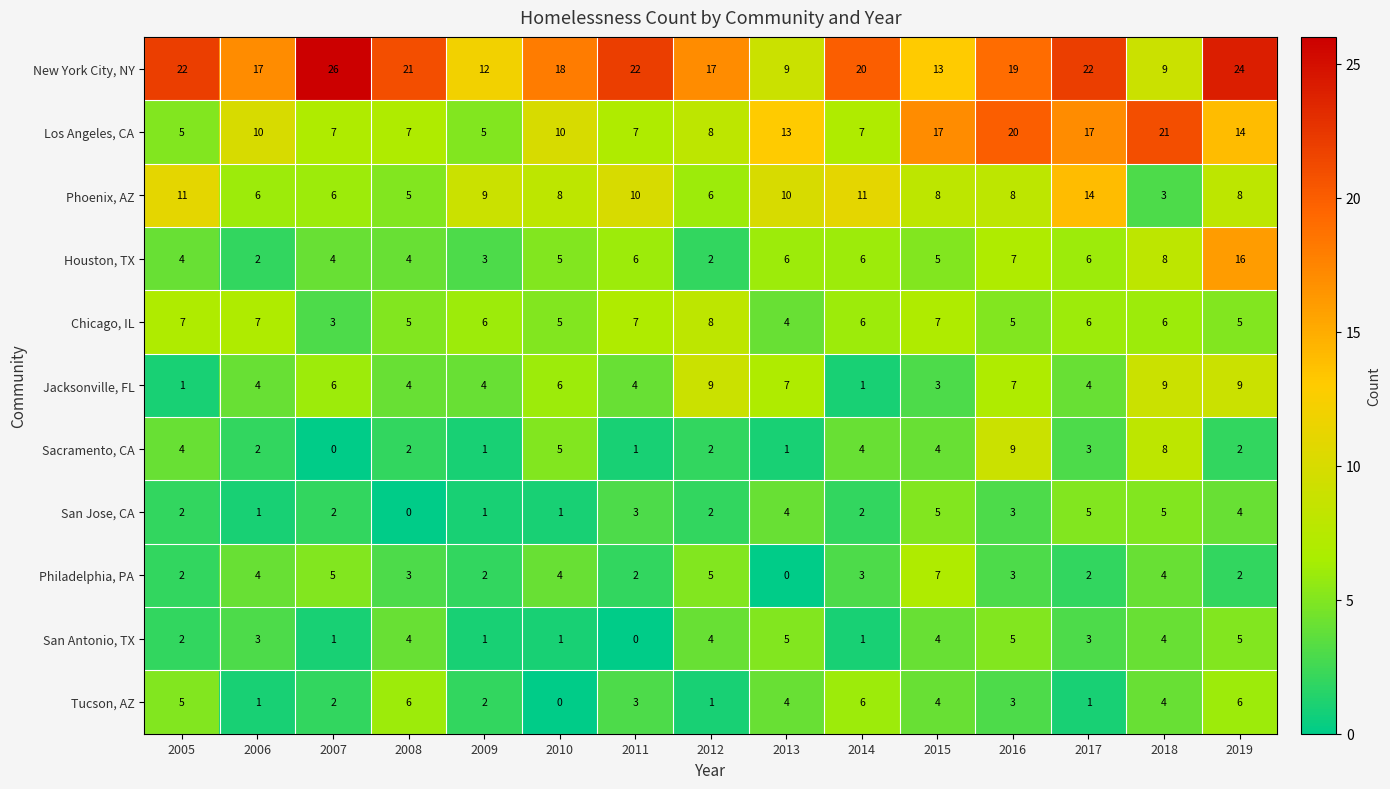

At how many categories does at least one series exceed 14?

13